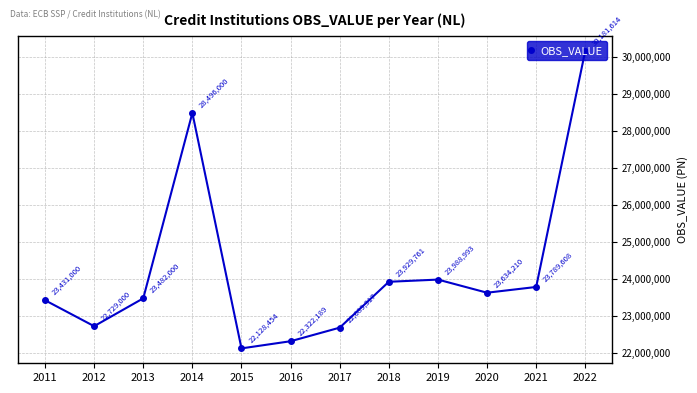

True or false: the data shows 23482000 at 2013.

True